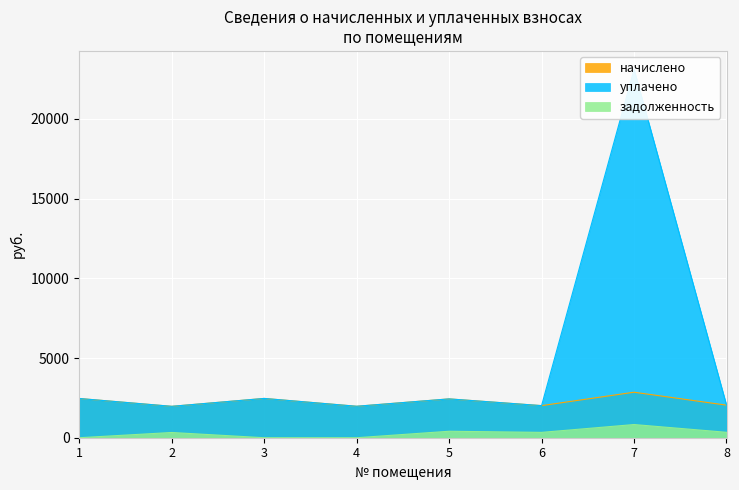

List the series in order of their peak value, highest first.

уплачено, начислено, задолженность